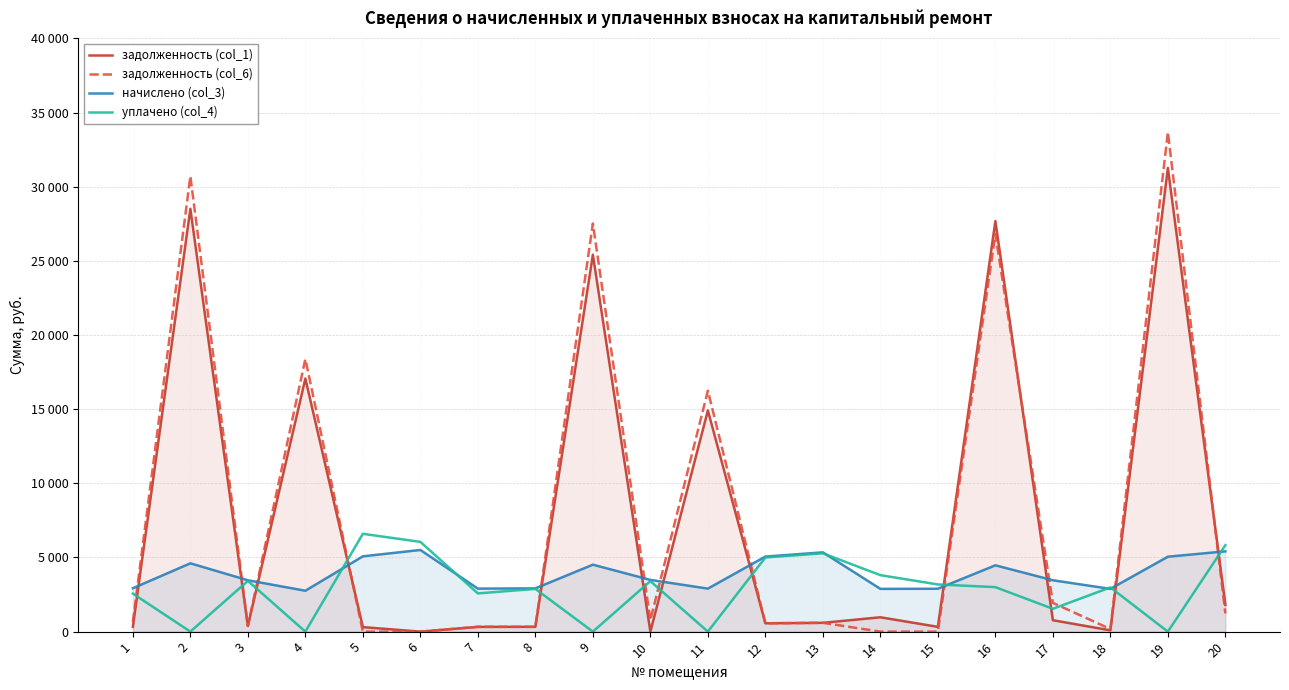

At which label is начислено (col_3) closest to 4131?

16